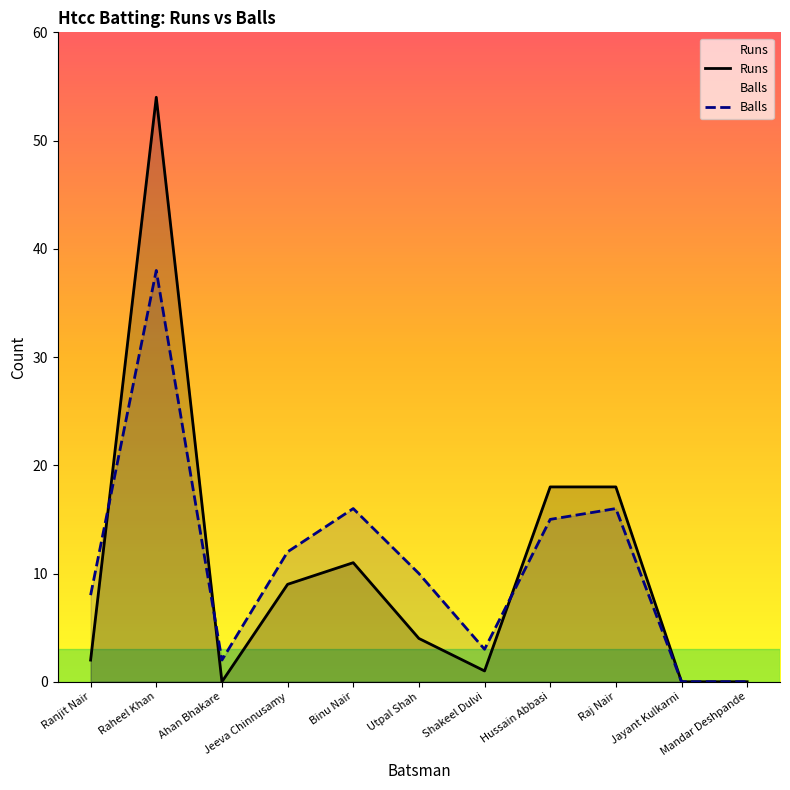

True or false: Runs and Balls cross at least once.

True